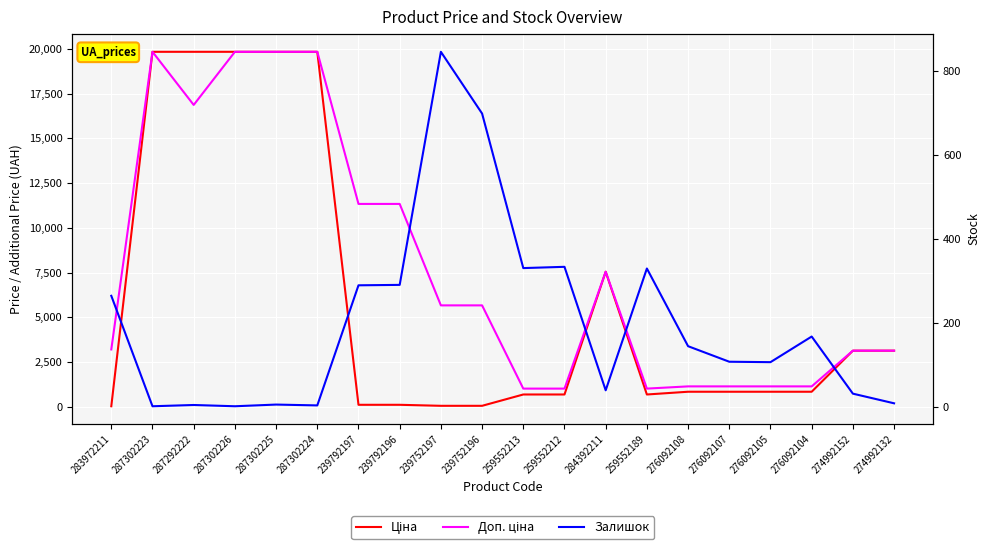

What is the sum of all Ціна values?

118785.4